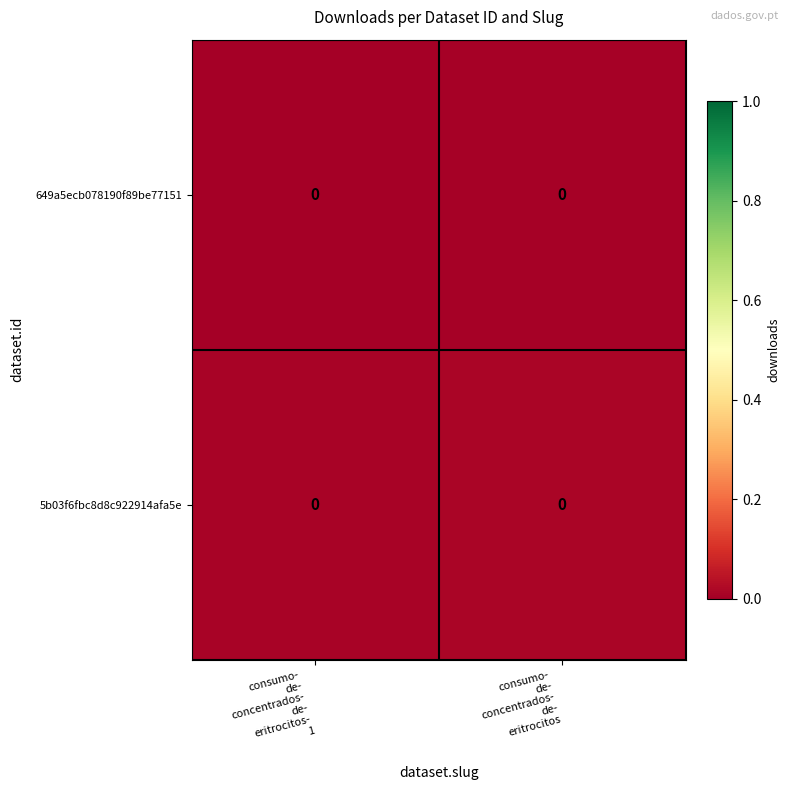

List the series in order of their peak value, lowest first.

649a5ecb078190f89be77151, 5b03f6fbc8d8c922914afa5e